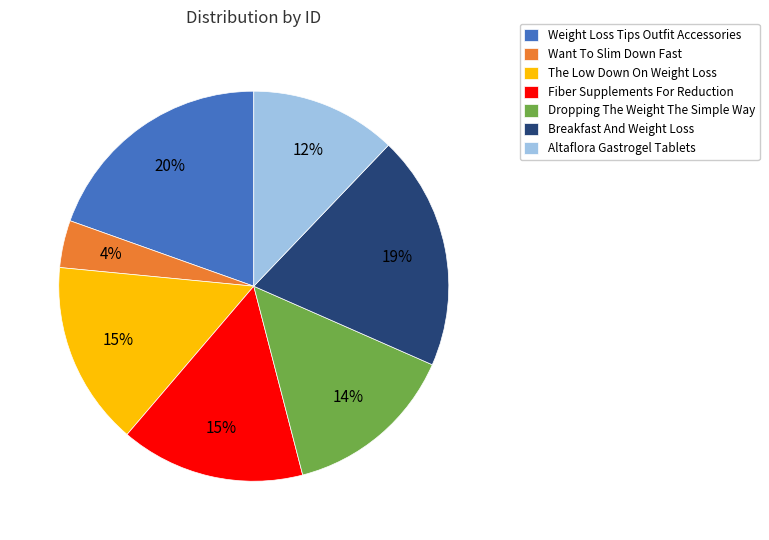

What is the smallest slice in the pie chart?

Want To Slim Down Fast